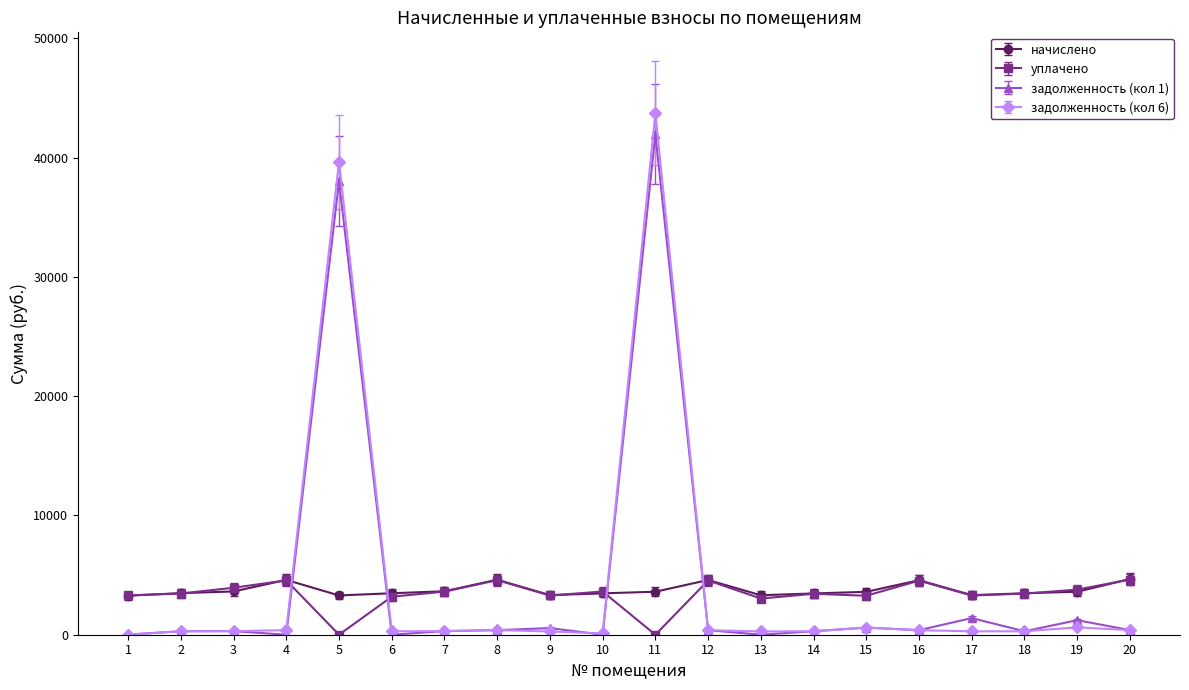

Where do задолженность (кол 6) and начислено first cross each other?

4 and 5